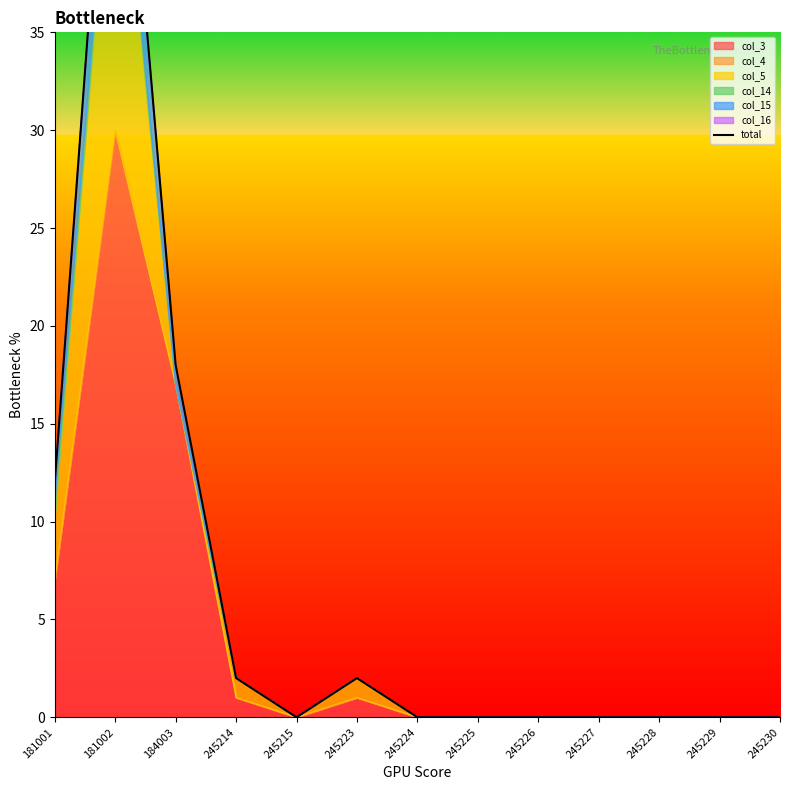

Between 245226 and 245223, which is larger?

245223